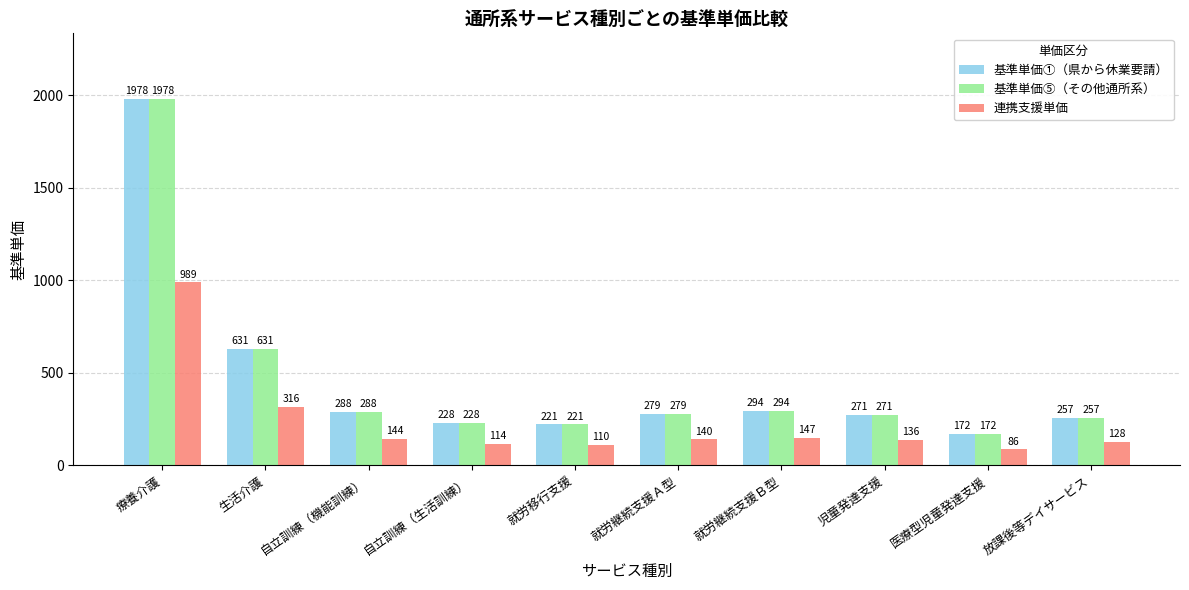

Which label corresponds to the smallest value in the chart?

医療型児童発達支援